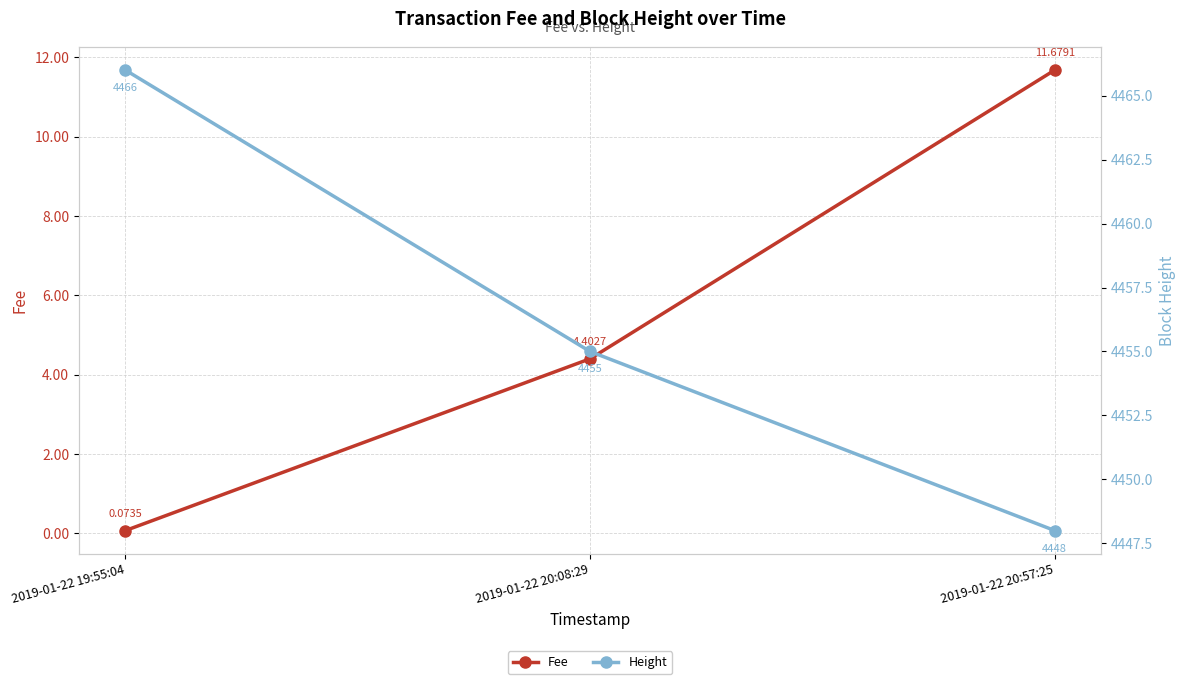

Does the chart display data point markers on the line(s)?

Yes